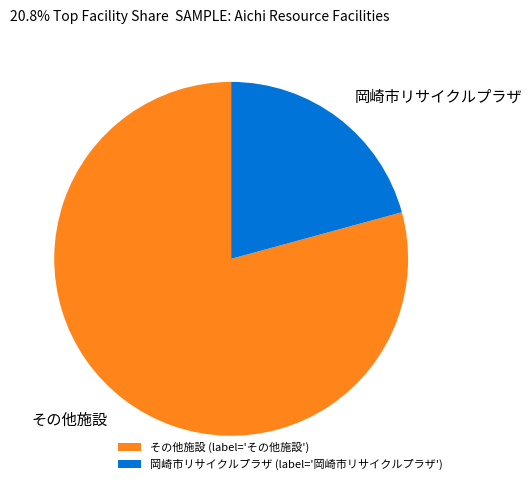

Is there a majority slice in this chart?

Yes